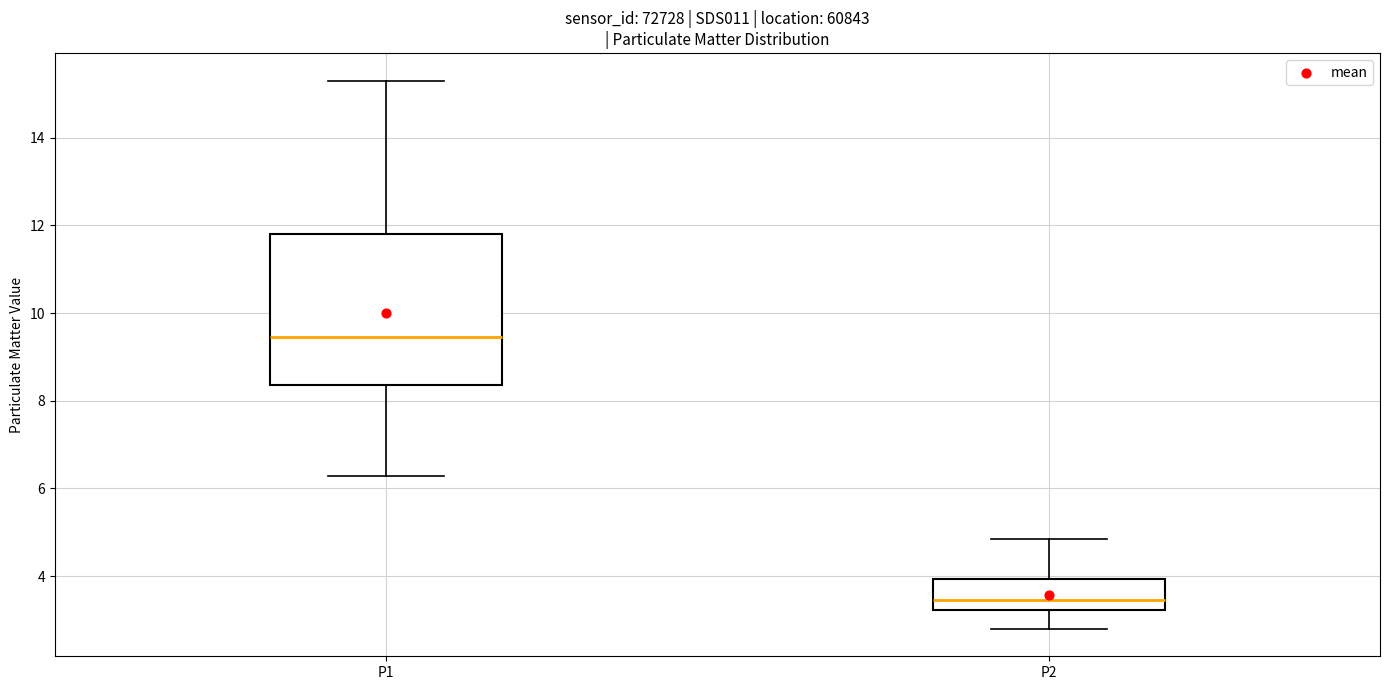

Reading left to right, transcribe this box plot: for each box, give where its median line is, the range the box spans, and where its two whiskers end, as read against the y-axis. The values are not printed on the chart, so give them approximately, as read against the axis.

P1: median 9.4, box 8.4 to 11.8, whiskers 6.2 to 15.4
P2: median 3.4, box 3.2 to 4.0, whiskers 2.8 to 4.8